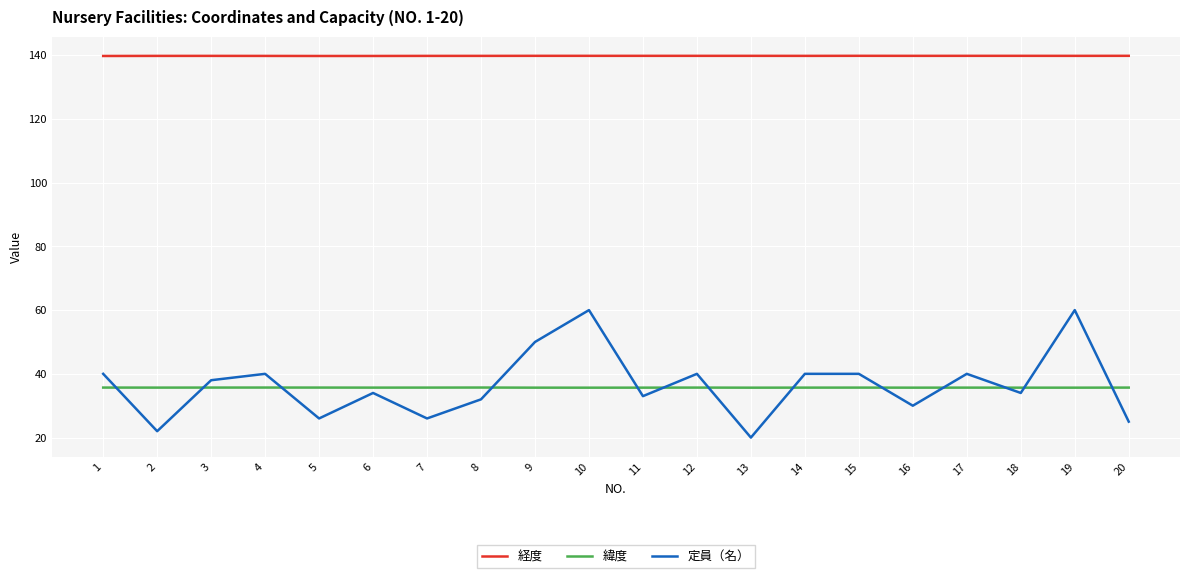

True or false: 経度 and 緯度 intersect in this chart.

False